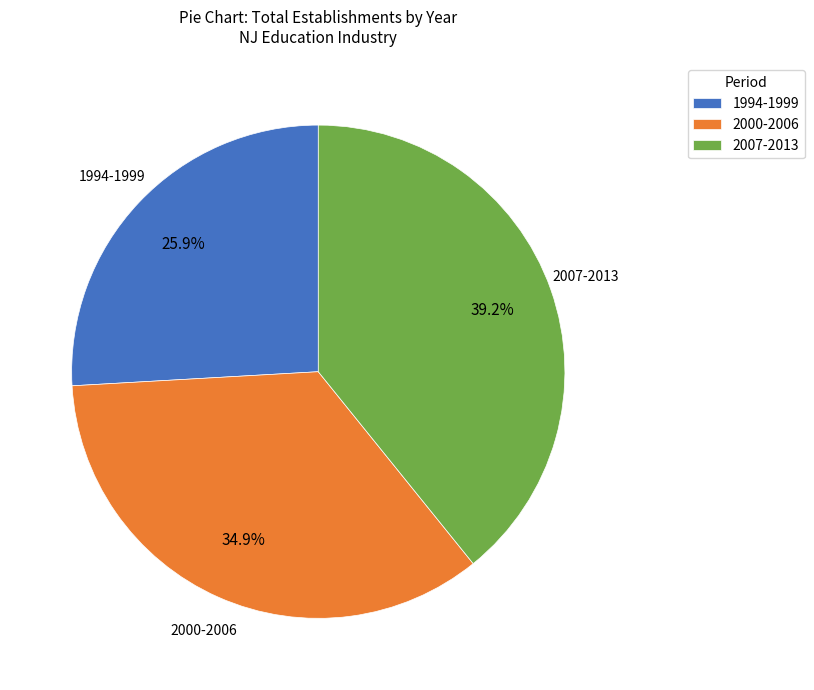

What is the total percentage of 1994-1999 and 2007-2013?

65.1%